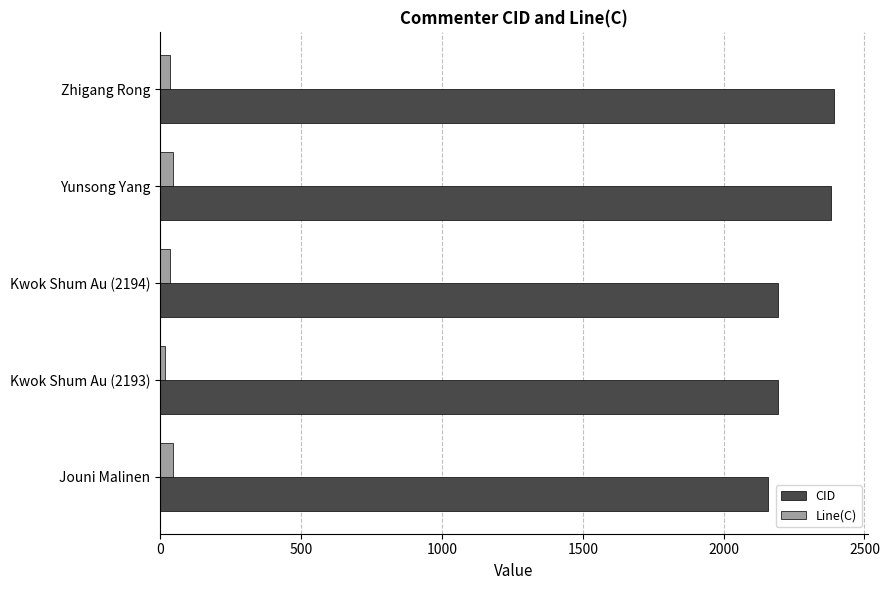

What is the difference between the second highest and minimum values in the CID series?

226